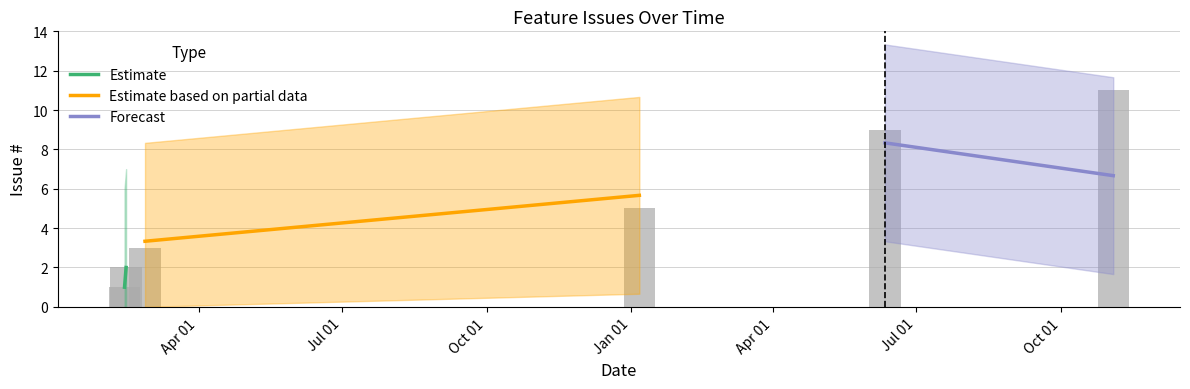

What is the difference between the maximum and minimum values?

10